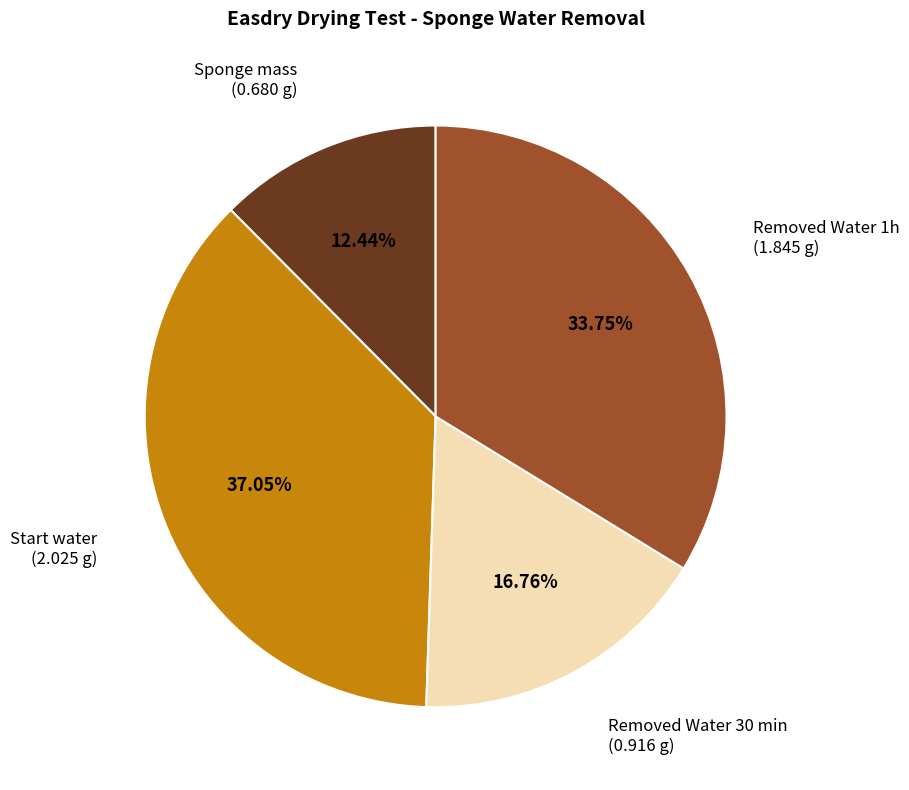

Does any single category account for the majority?

No